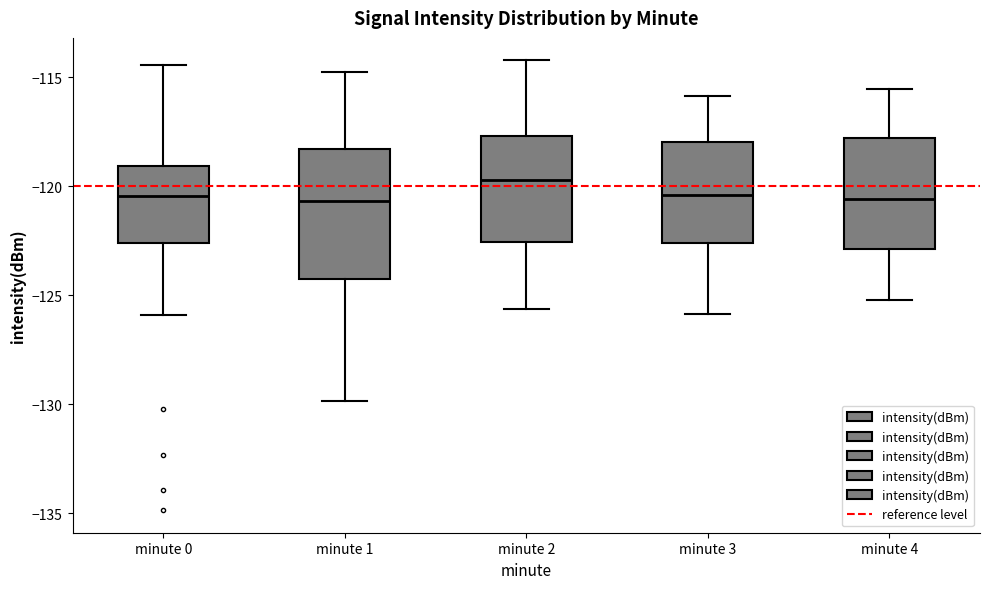

Comparing the boxes themselves (not the whiskers), which one is the tallest?

minute 1